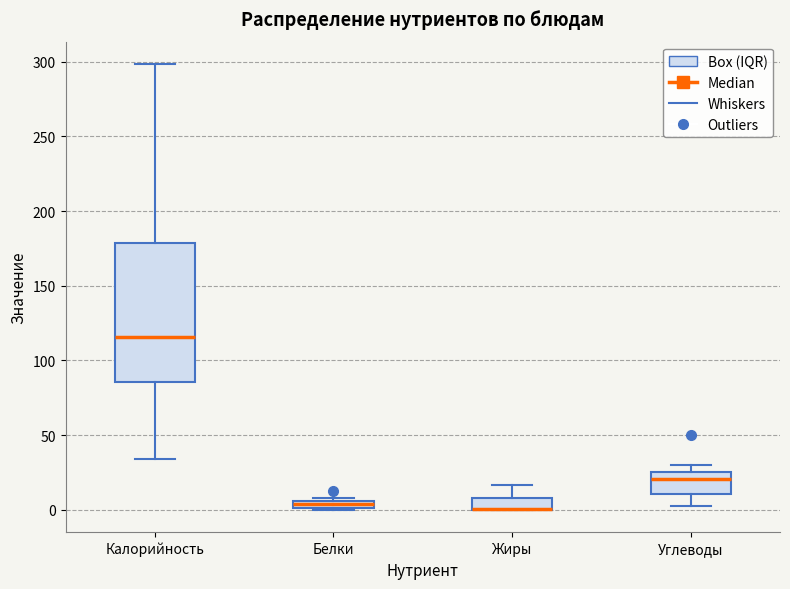

Where is the upper edge of the box for Жиры on the y-axis? The values are not printed on the chart, so give them approximately, as read against the axis.

10